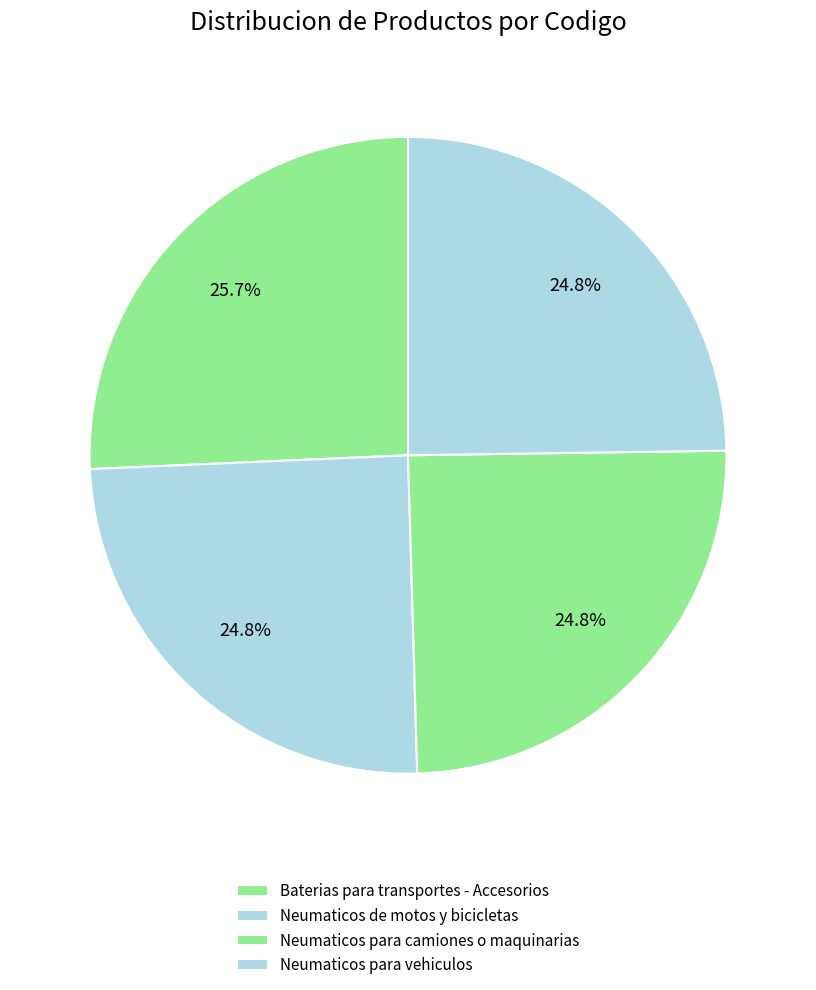

Count the number of slices in the pie.

4